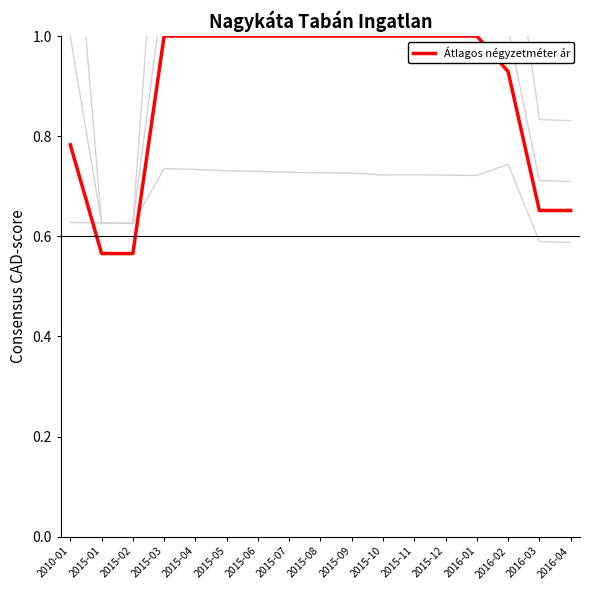

True or false: Szórás felső határ and Átlagos négyzetméter ár intersect in this chart.

False